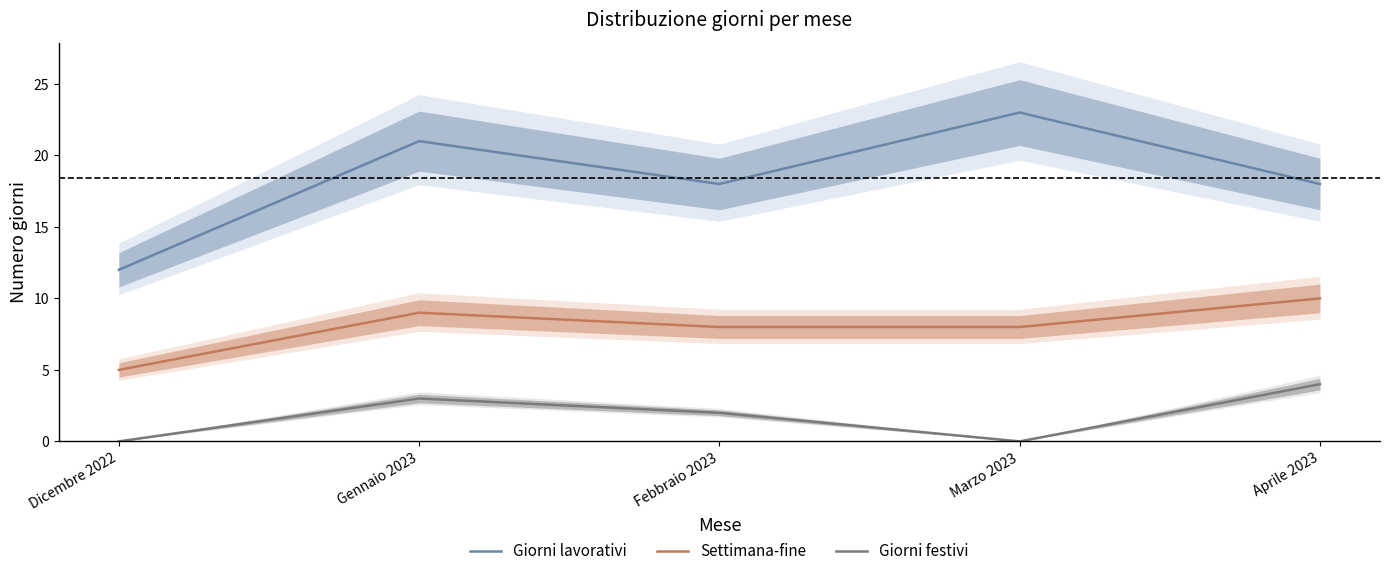

True or false: Giorni lavorativi and Giorni festivi cross at least once.

False